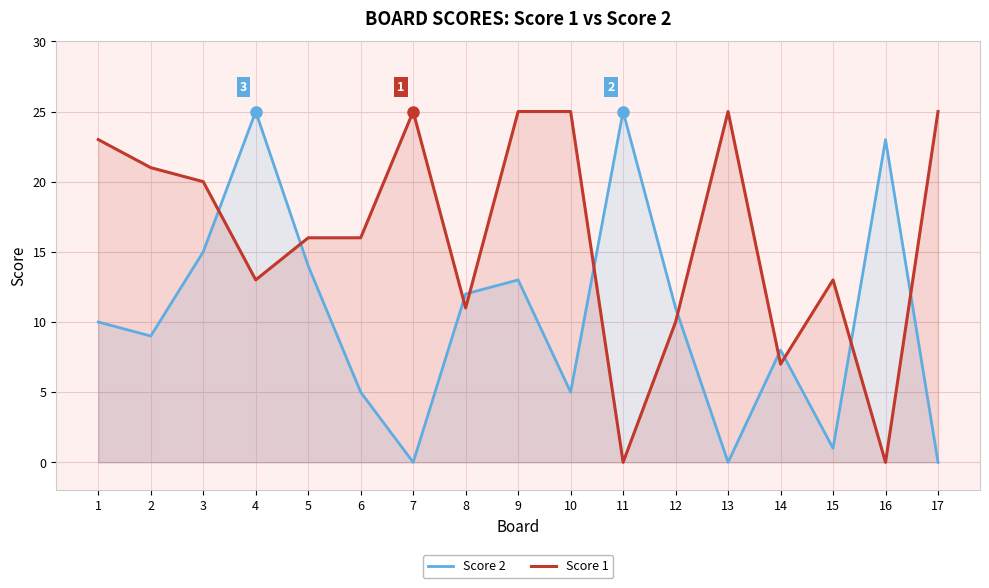

Where do Score 1 and Score 2 first cross each other?

3 and 4